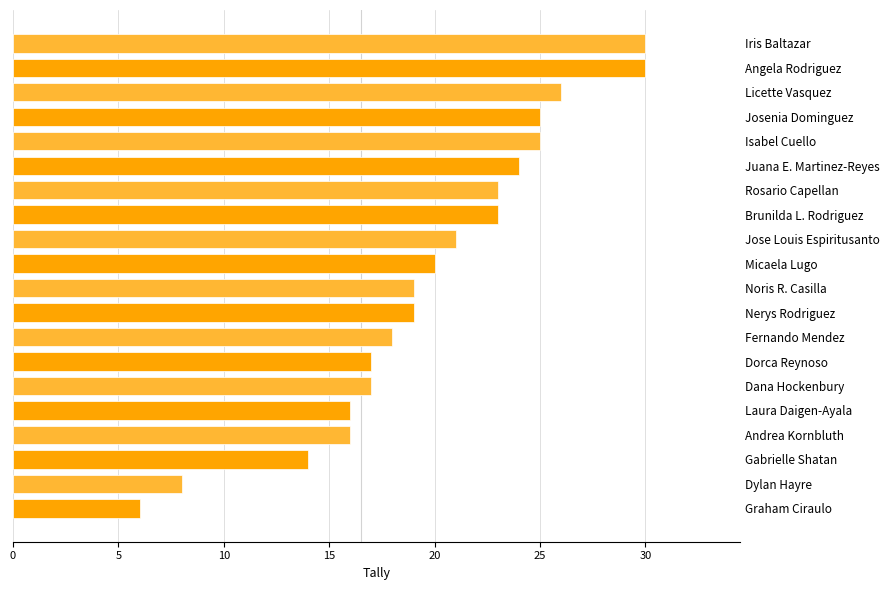

How many distinct data groups are displayed?

1